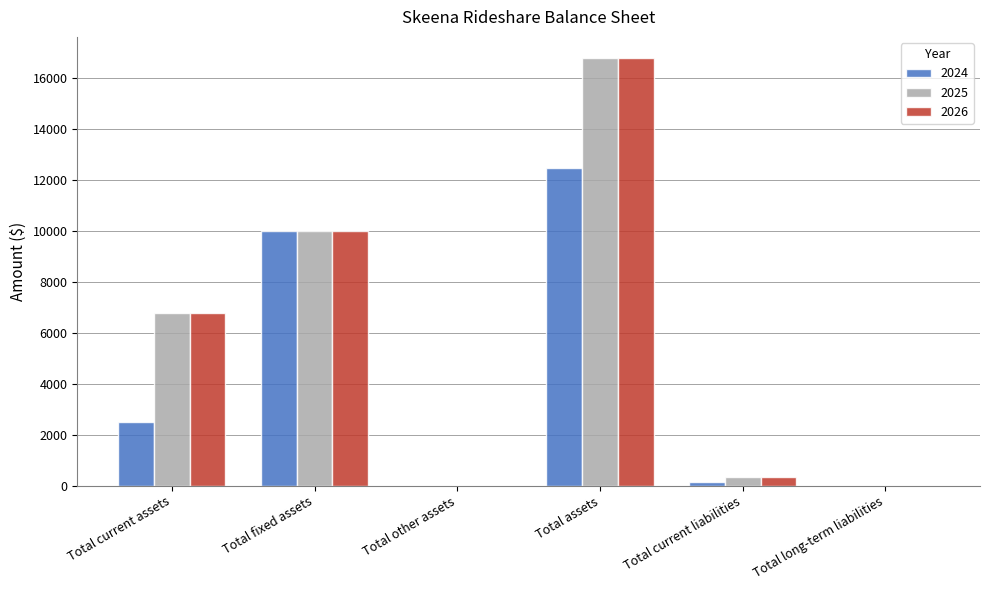

Count the number of categories in the chart.

6